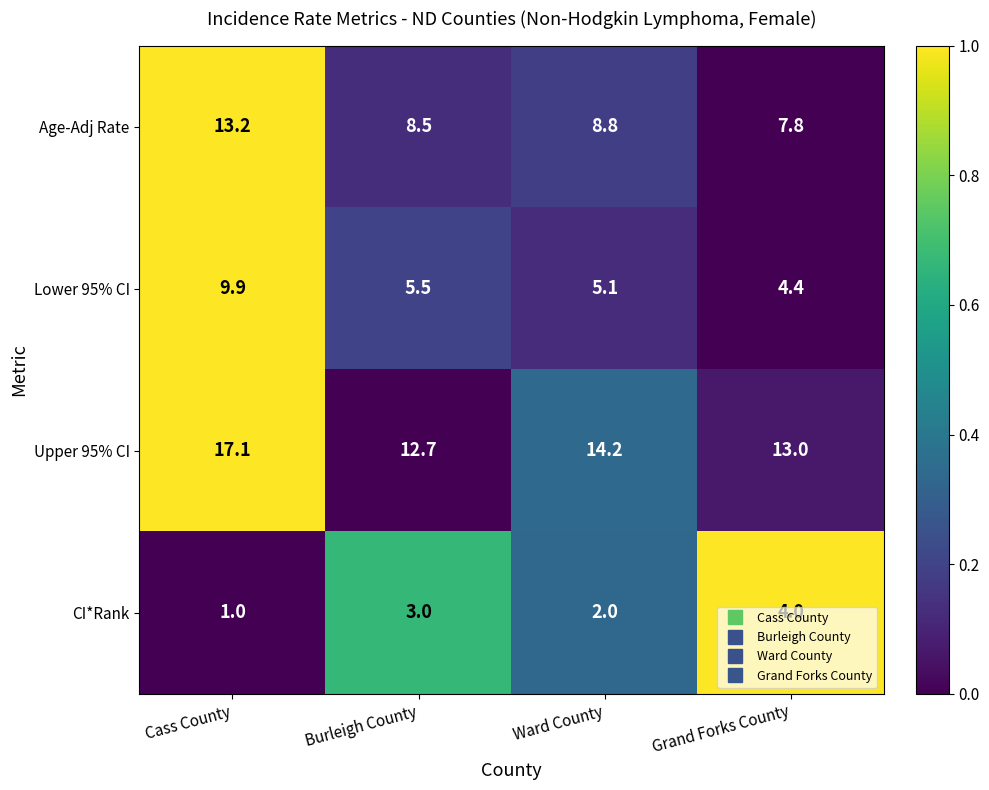

How many series are shown in this chart?

4